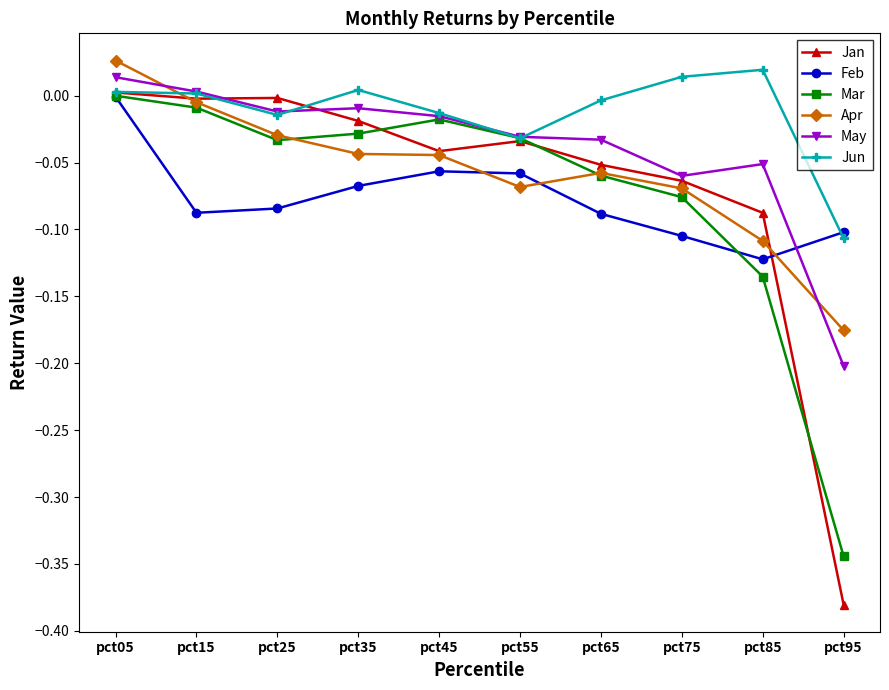

Which series has the widest spread of values?

Jan